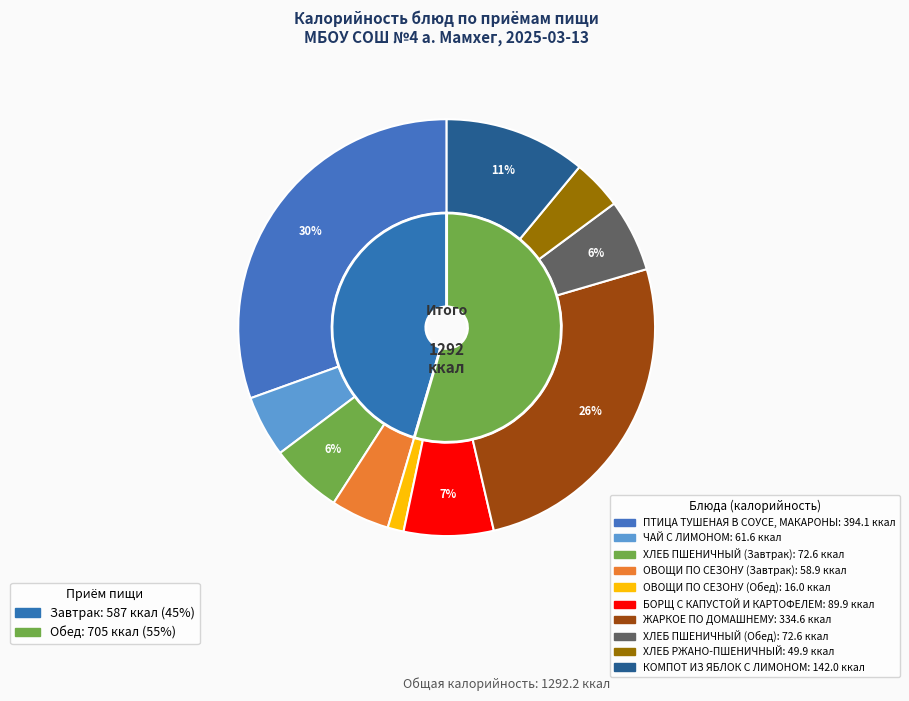

Is there a majority slice in this chart?

No